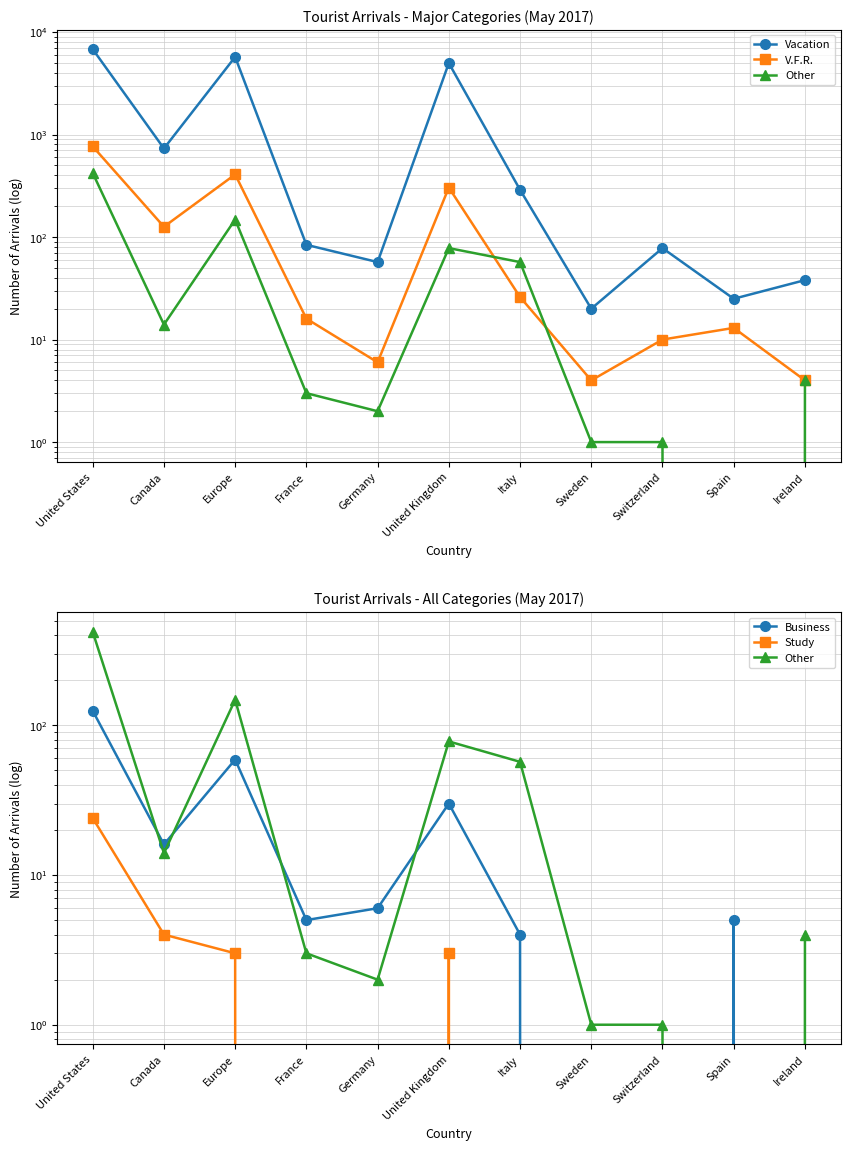

Reading left to right, what are all the values shown in this chart?

Vacation: United States=6802	Canada=731	Europe=5714	France=84	Germany=57	United Kingdom=4975	Italy=289	Sweden=20	Switzerland=78	Spain=25	Ireland=38
V.F.R.: United States=766	Canada=126	Europe=408	France=16	Germany=6	United Kingdom=304	Italy=26	Sweden=4	Switzerland=10	Spain=13	Ireland=4
Other: United States=421	Canada=14	Europe=148	France=3	Germany=2	United Kingdom=78	Italy=57	Sweden=1	Switzerland=1	Spain=0	Ireland=4
Business: United States=125	Canada=16	Europe=59	France=5	Germany=6	United Kingdom=30	Italy=4	Sweden=0	Switzerland=0	Spain=5	Ireland=0
Study: United States=24	Canada=4	Europe=3	France=0	Germany=0	United Kingdom=3	Italy=0	Sweden=0	Switzerland=0	Spain=0	Ireland=0